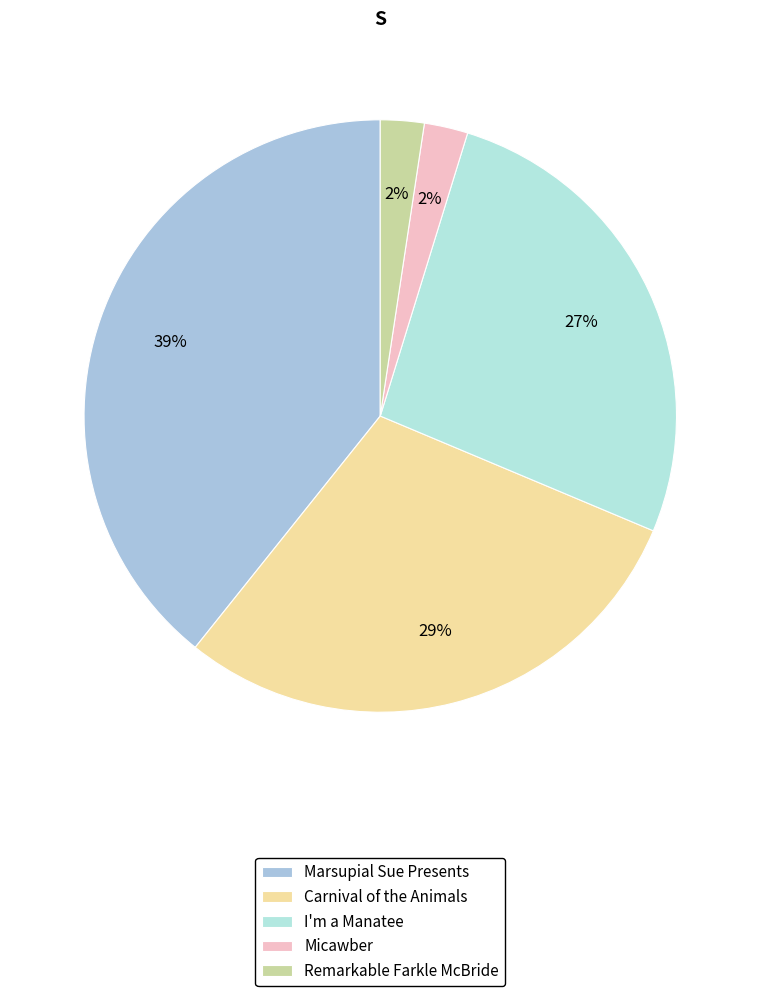

What is the largest slice in the pie chart?

Marsupial Sue Presents